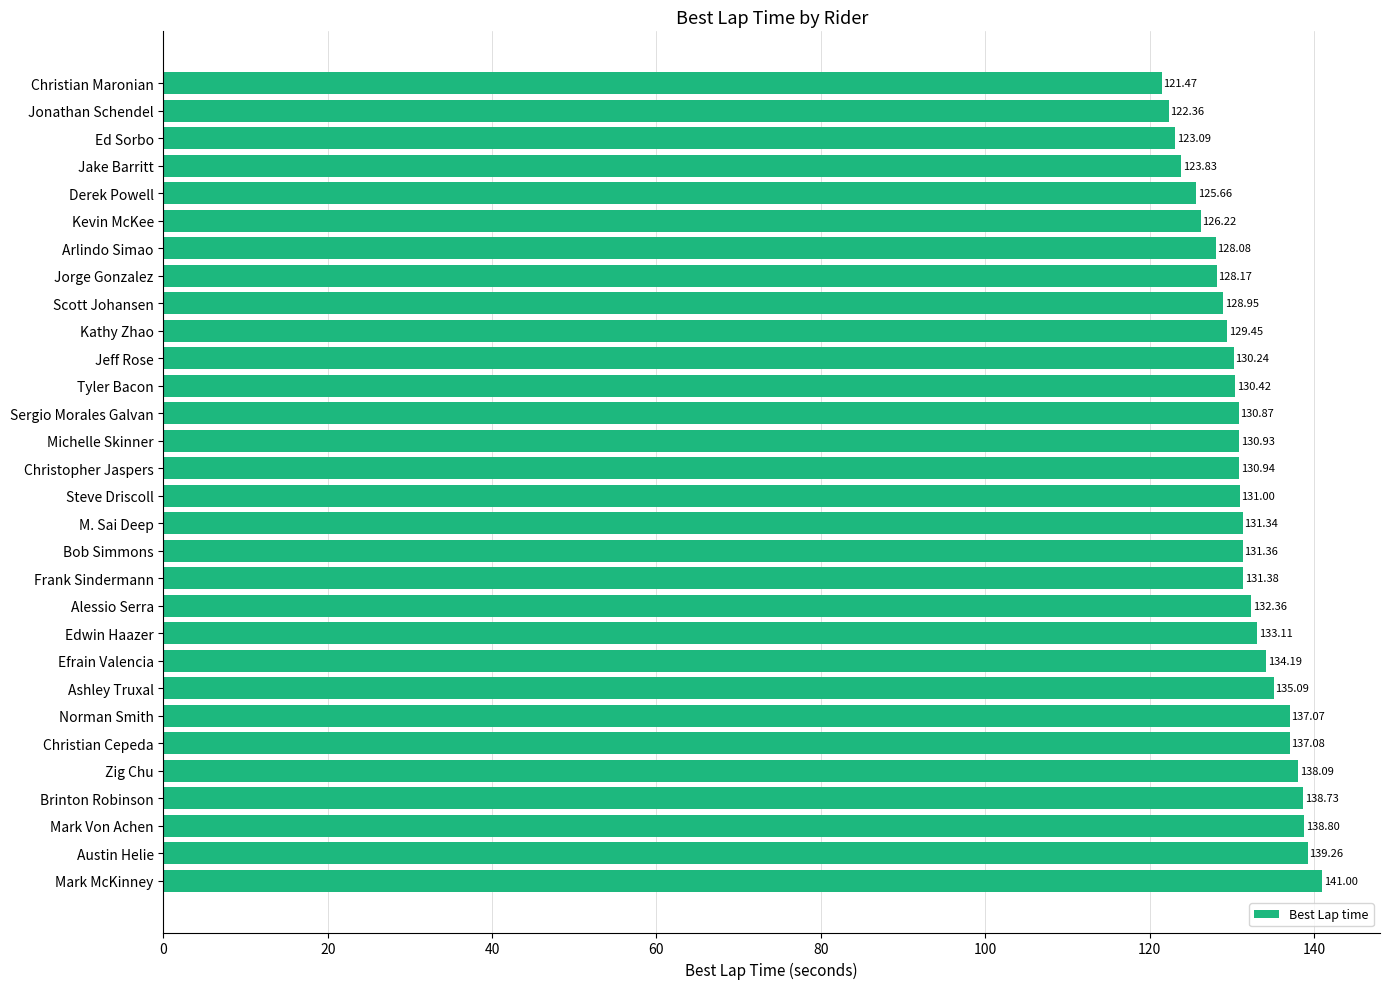

What is the average value?

131.4